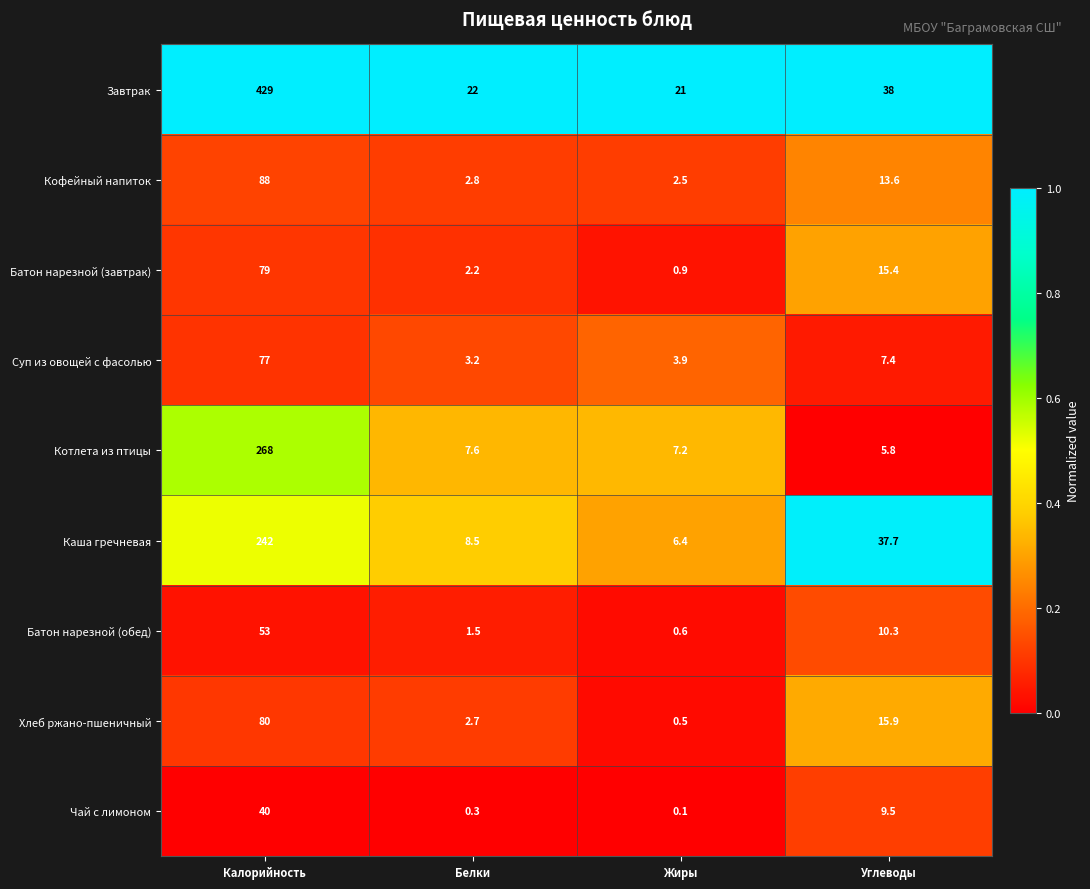

True or false: Батон нарезной (завтрак) has a value of 8.2 at Углеводы.

False